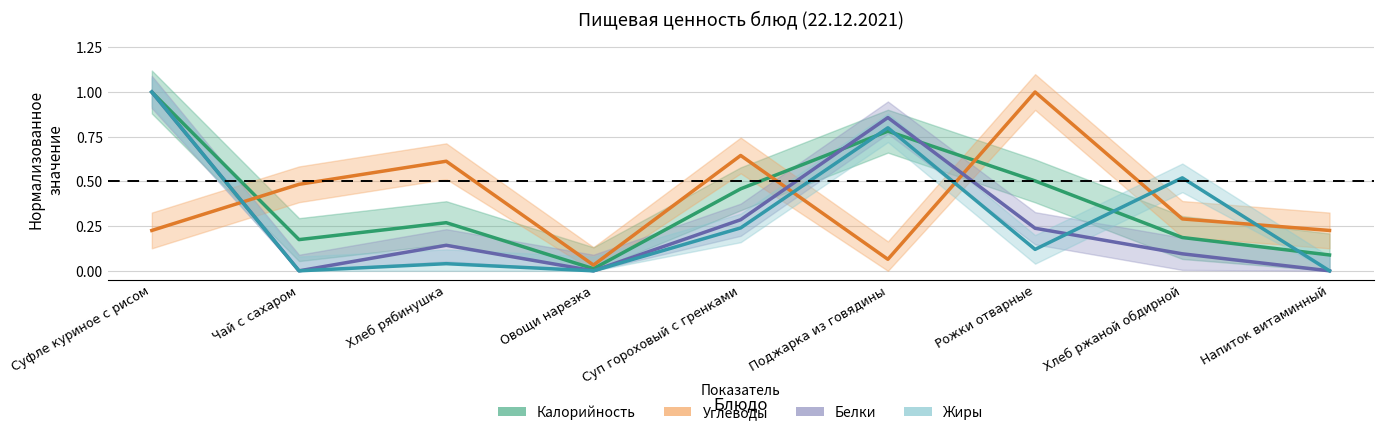

Which series has the widest spread of values?

Жиры